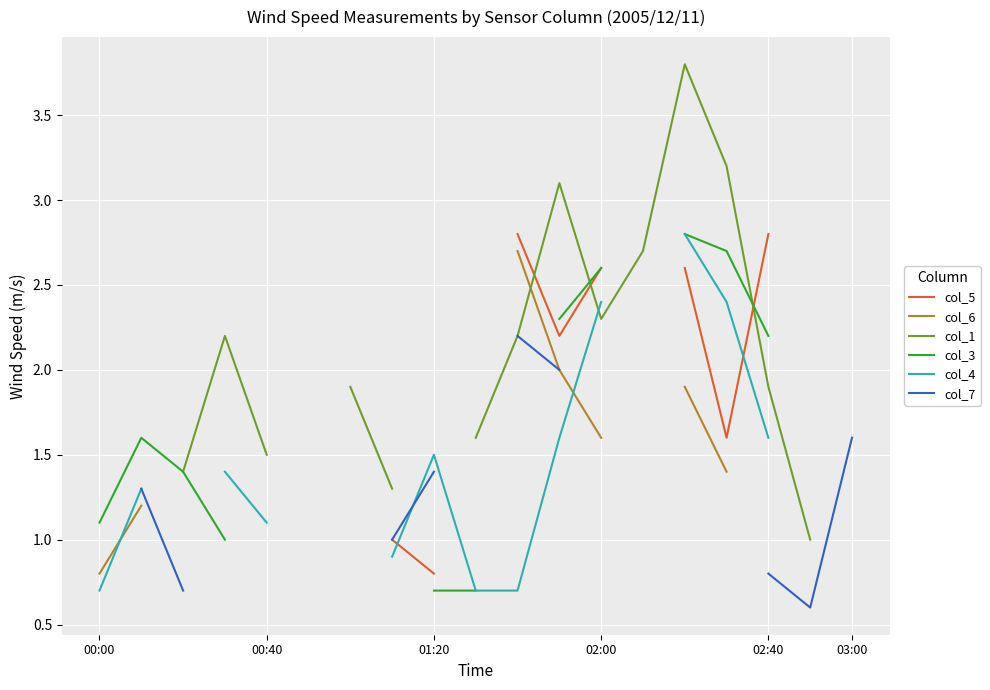

How many values in the col_3 series exceed 0?

12